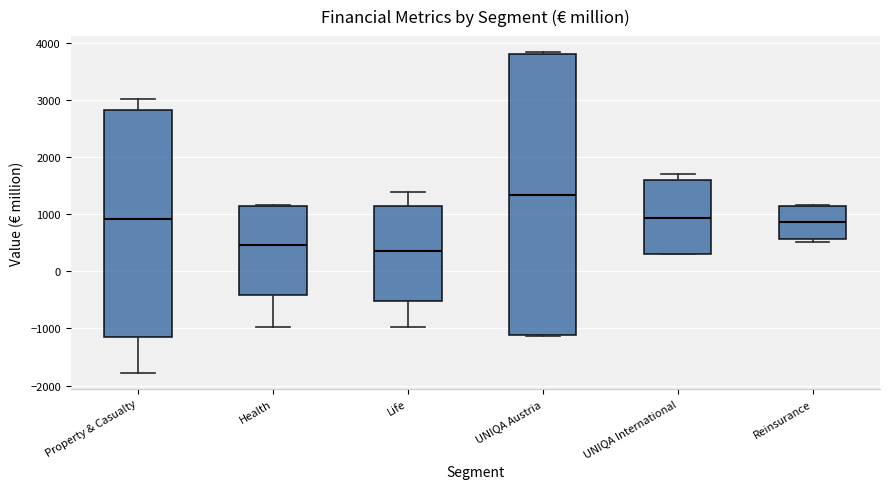

Where is the lower edge of the box for UNIQA Austria on the y-axis? The values are not printed on the chart, so give them approximately, as read against the axis.

-1100